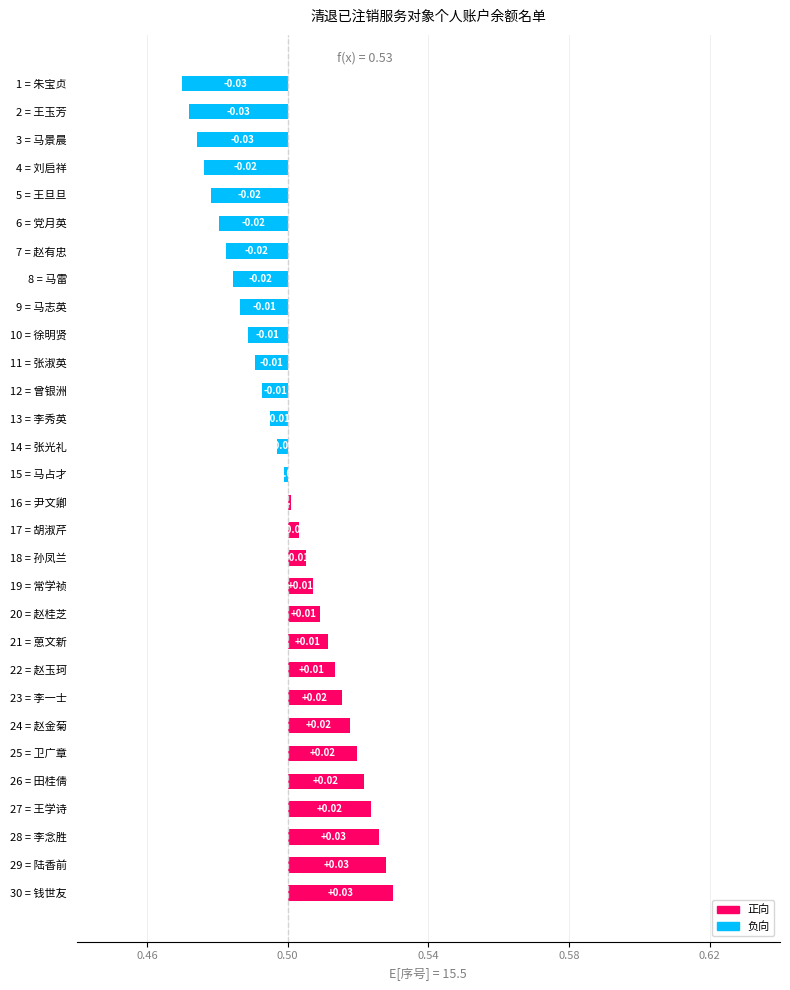

What position from the right is 14 = 张光礼?

17